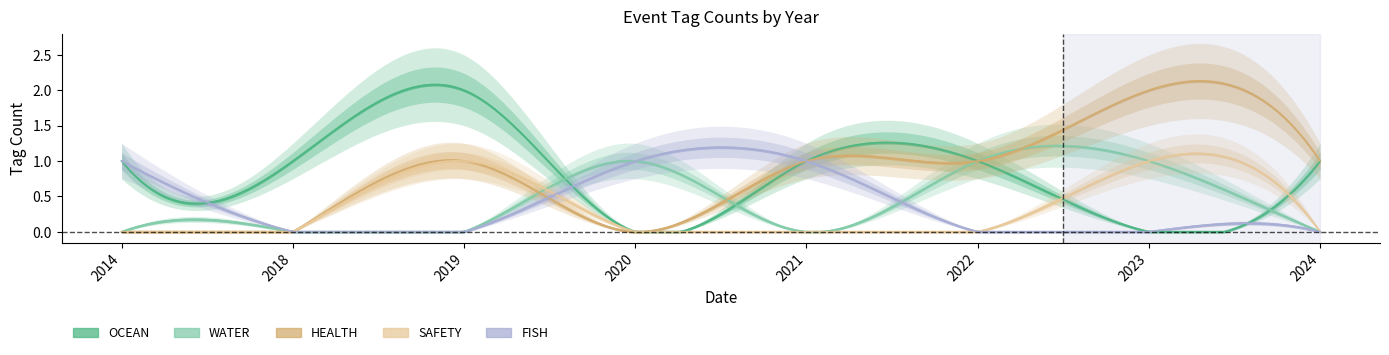

Does the chart have visible grid lines?

No